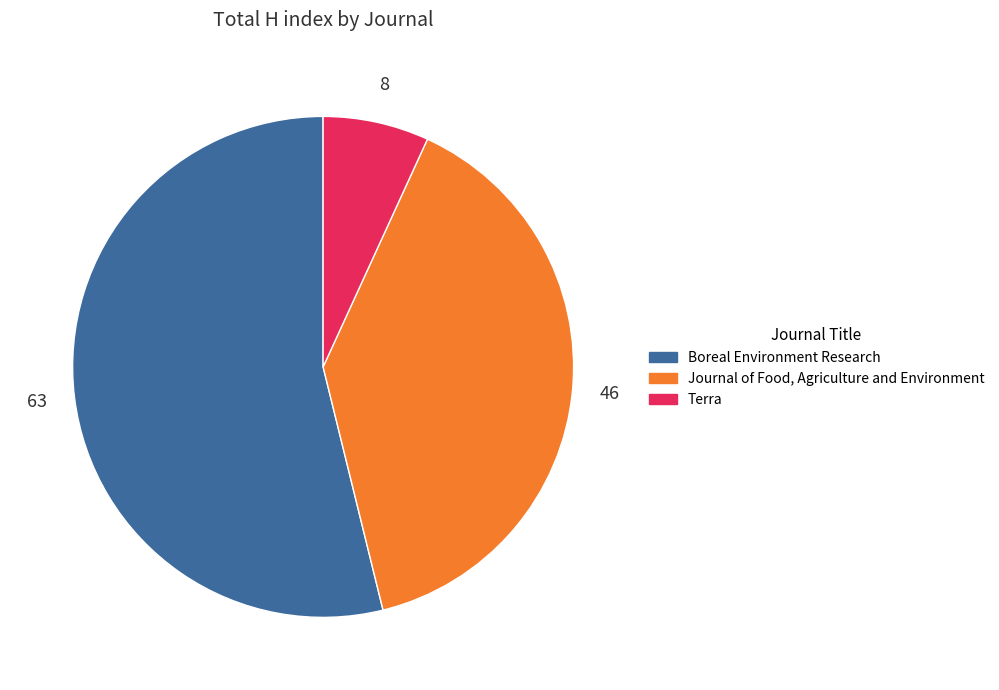

The Boreal Environment Research slice represents 41% of the pie. True or false?

False